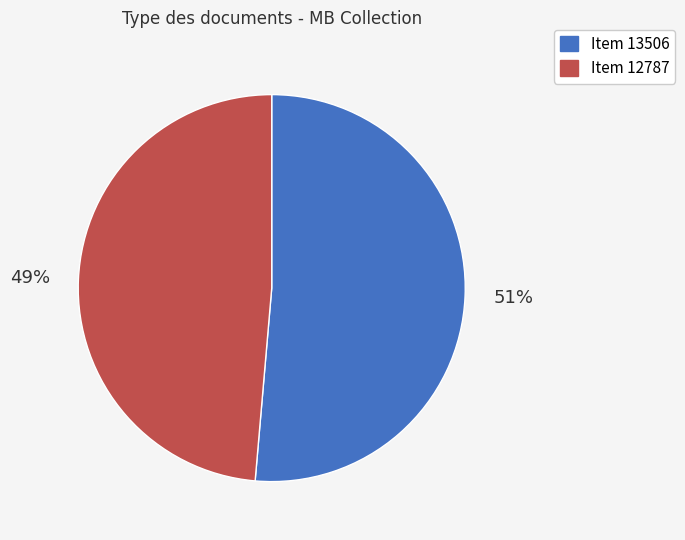

Which category has the biggest portion of the pie?

Item 13506